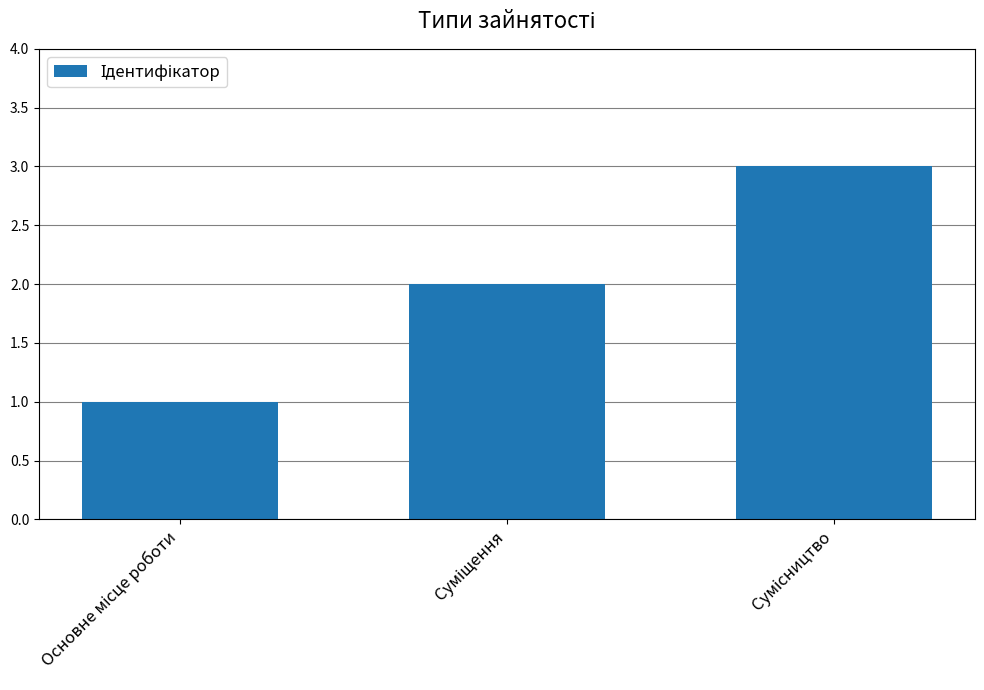

What is the maximum value shown in the chart?

3